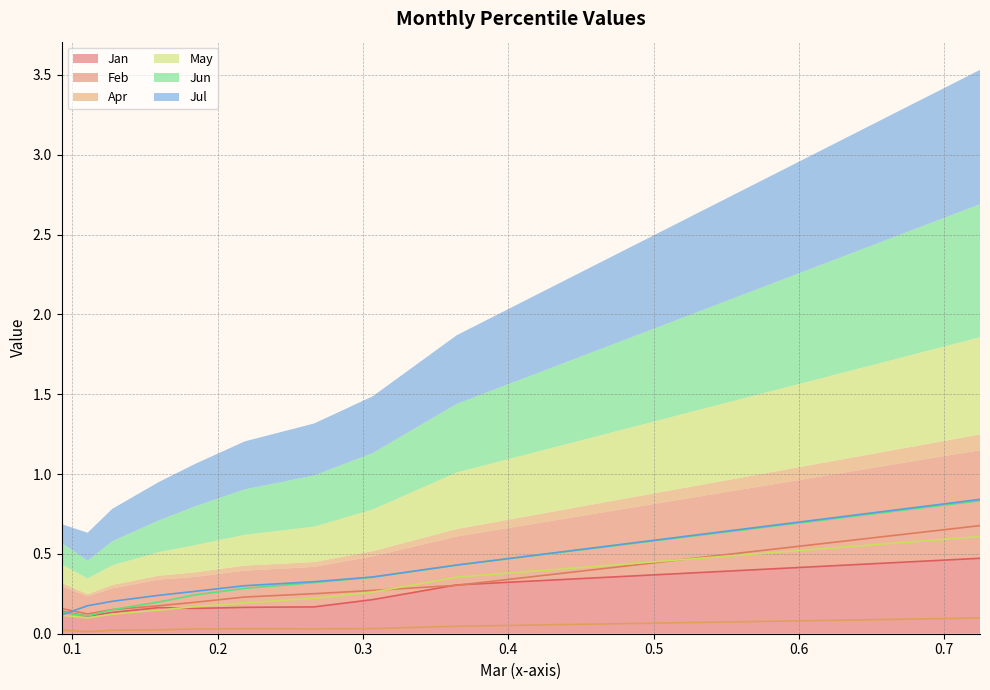

What is the value of the Jan point at the 8th from the left?

0.2